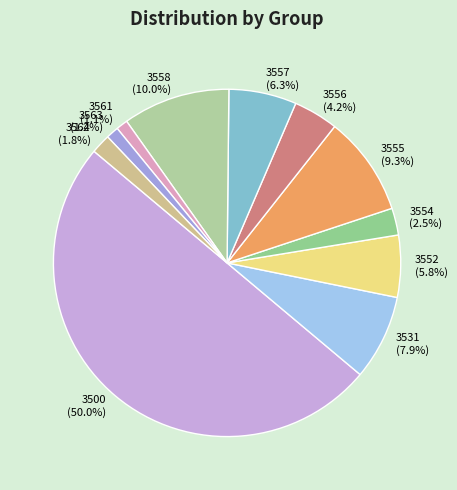

Between 3552 and 3563, which is larger?

3552